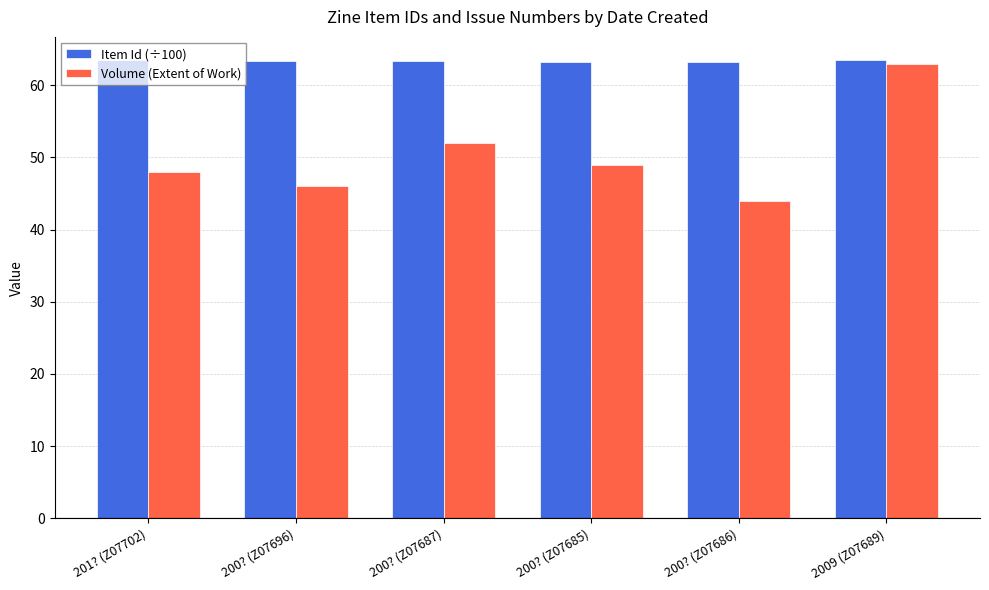

Count the number of categories in the chart.

6